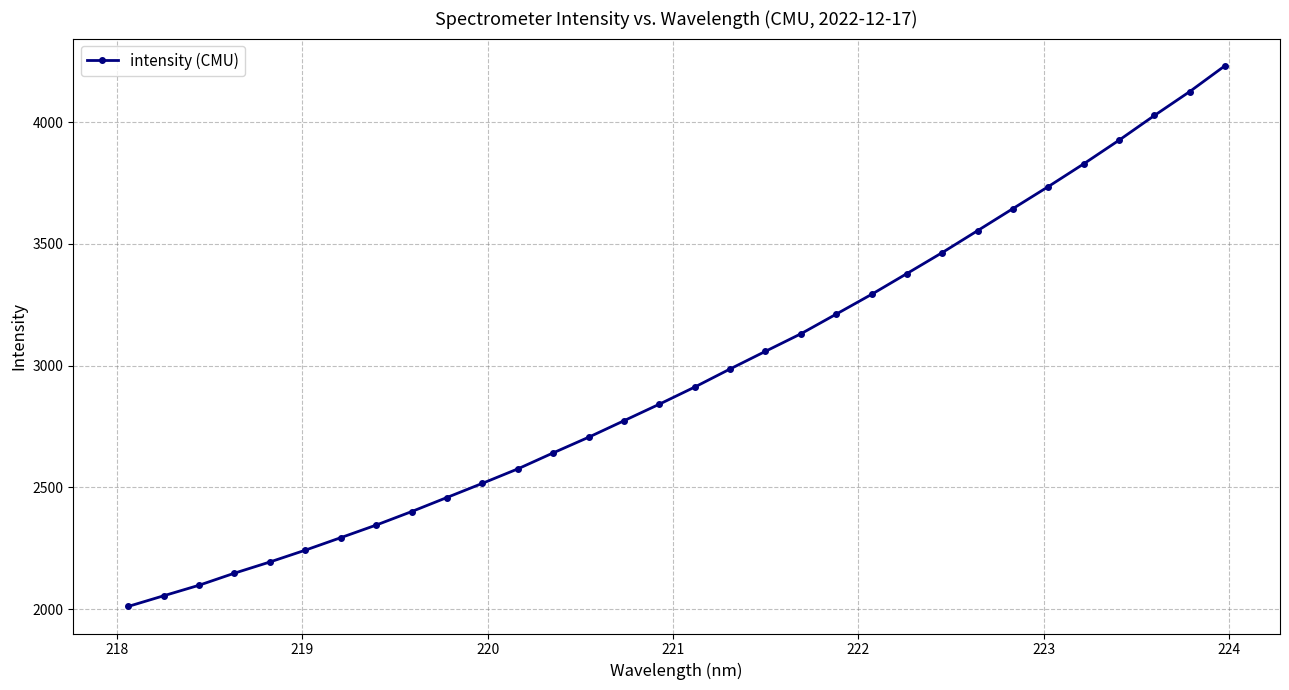

True or false: the data has more than 0 interior local peaks.

False